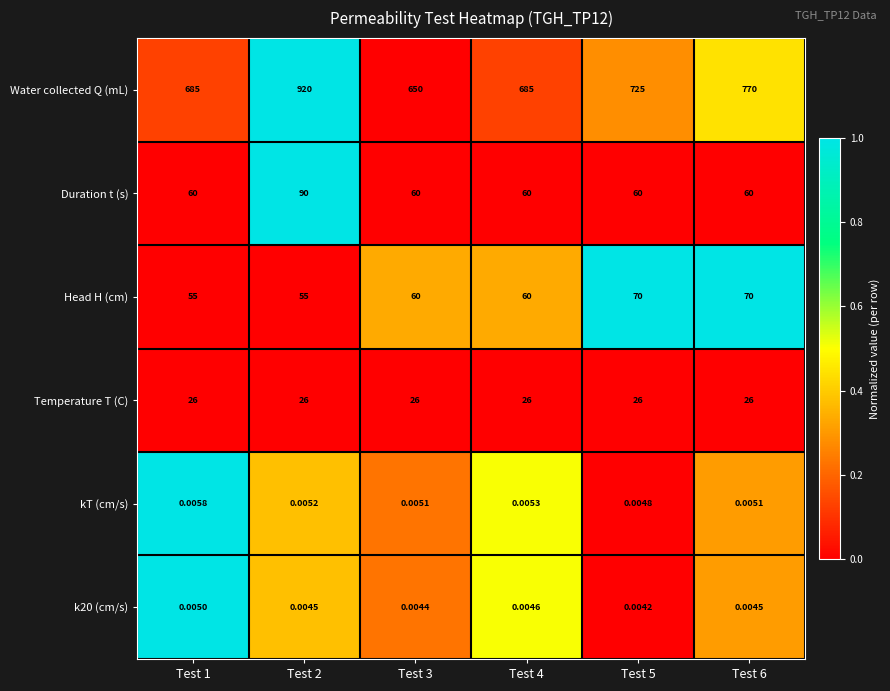

Which series has the largest total across all categories?

Water collected Q (mL)